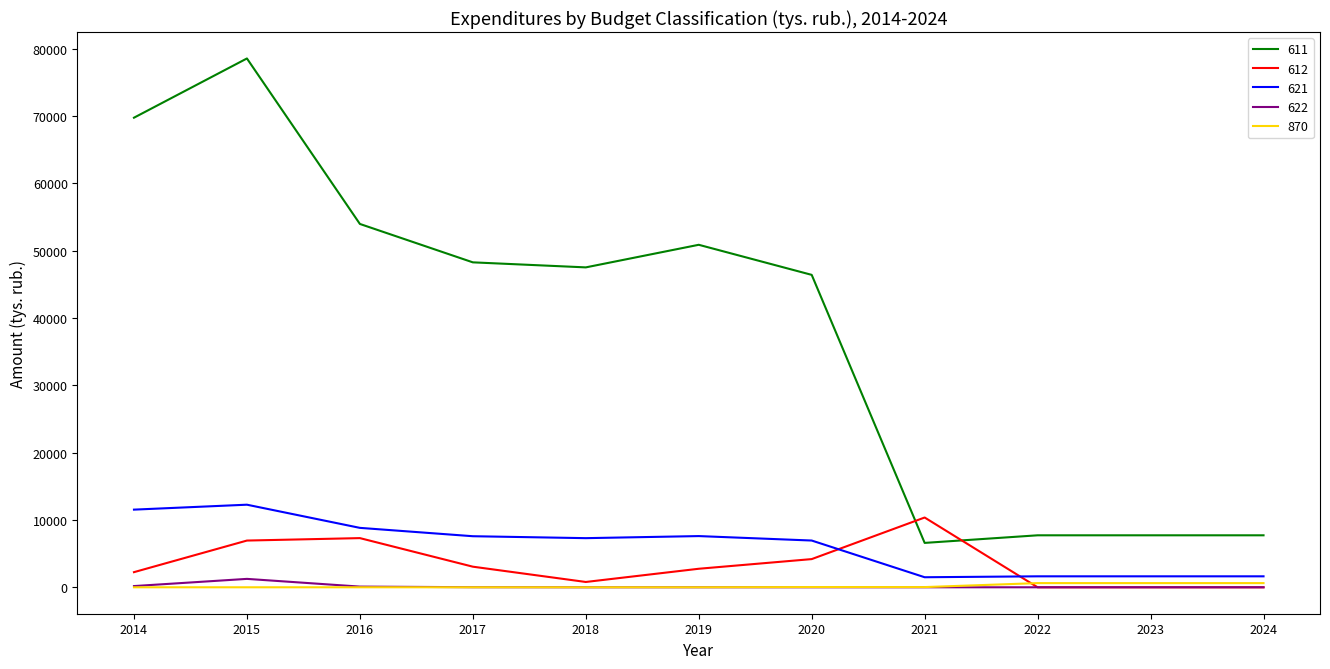

True or false: 612 has a value of 2247.3 at 2014.

True